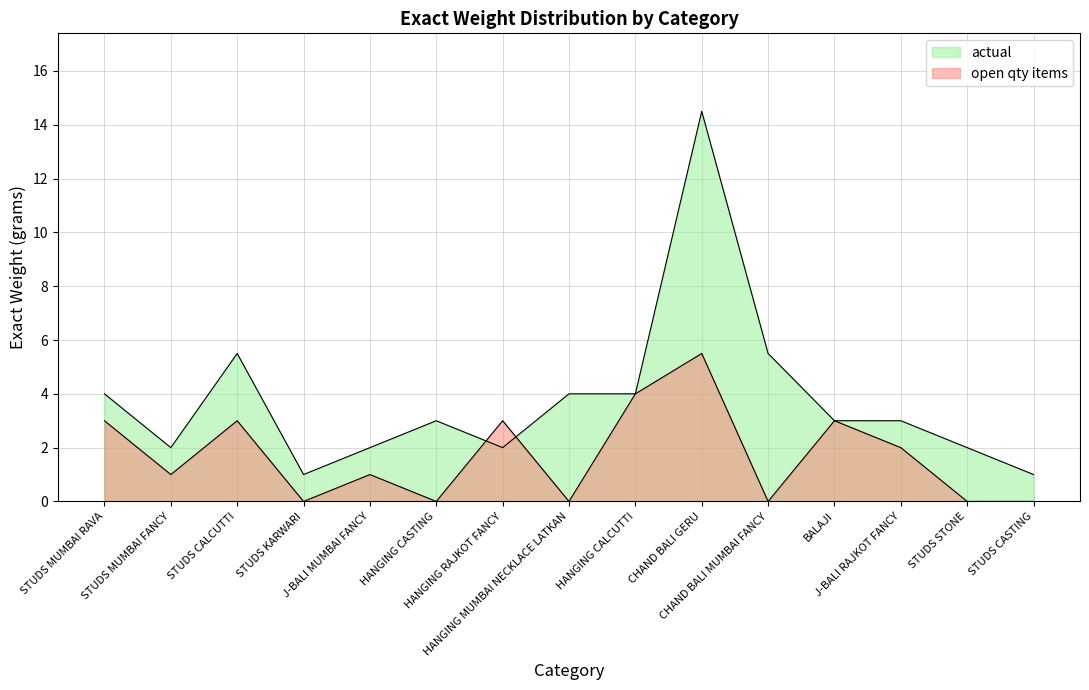

What value does the data have at BALAJI?

3.0